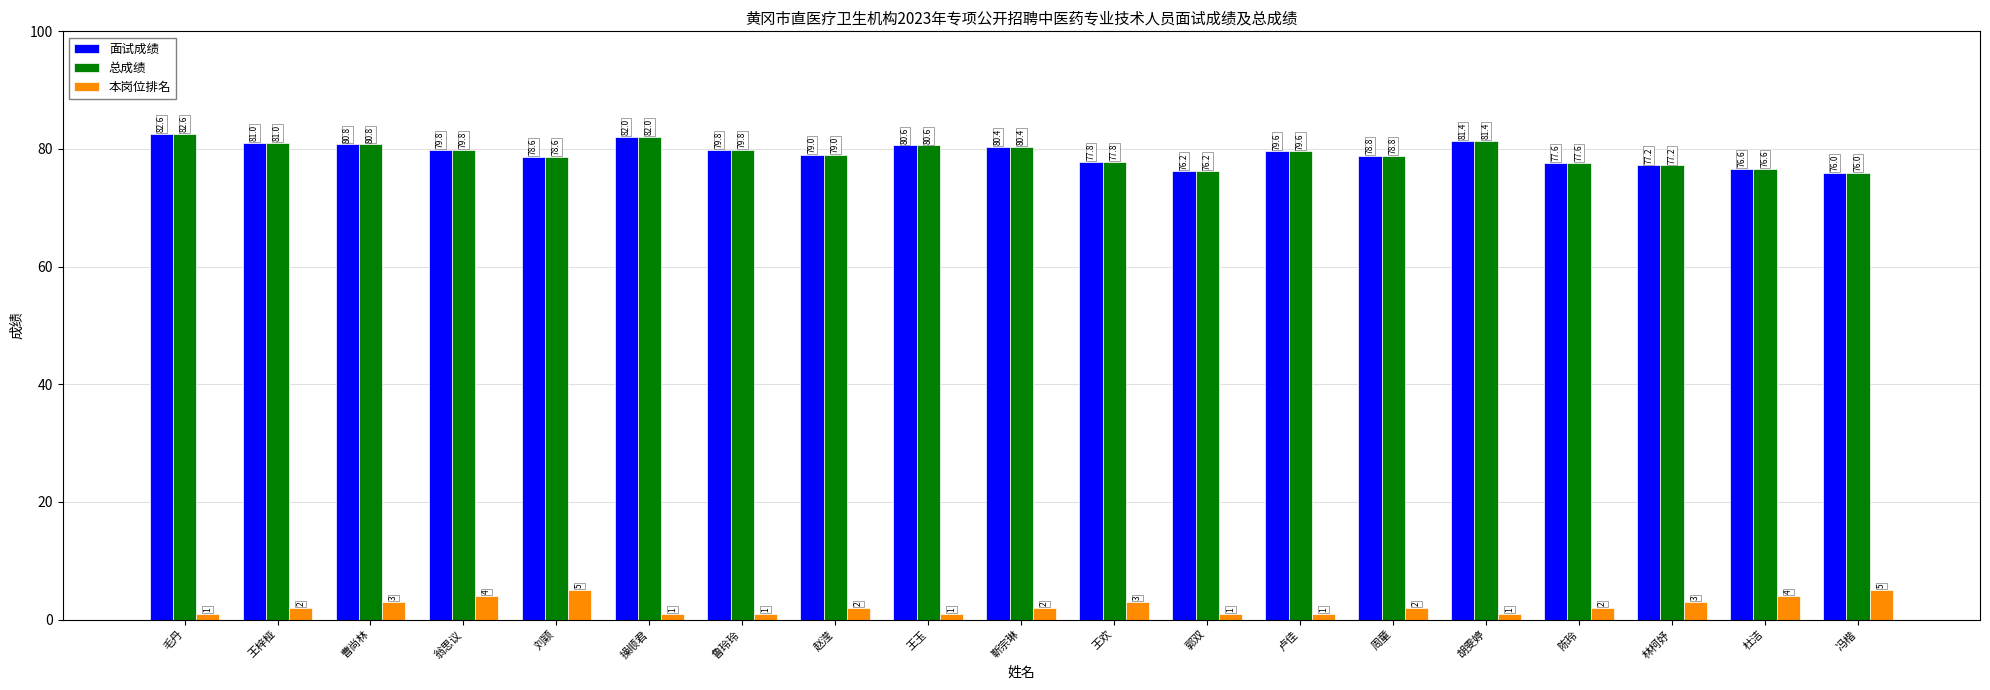

What is the label of the 3rd bar from the left?

曹尚林